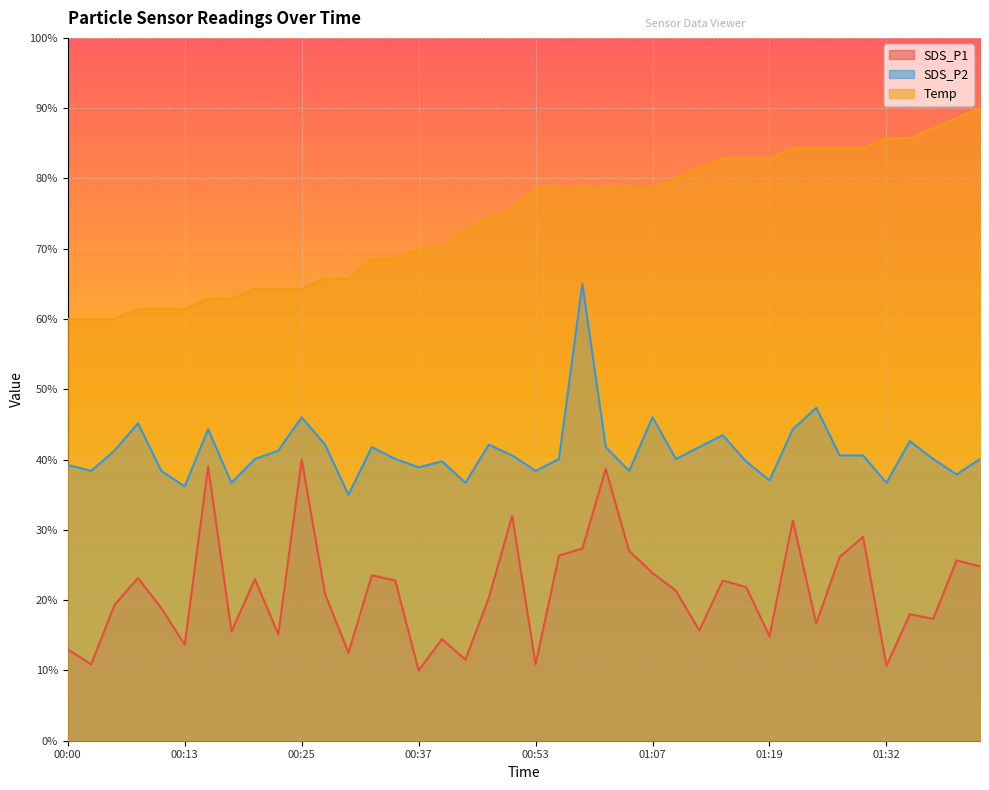

How many lines are shown in the chart?

3